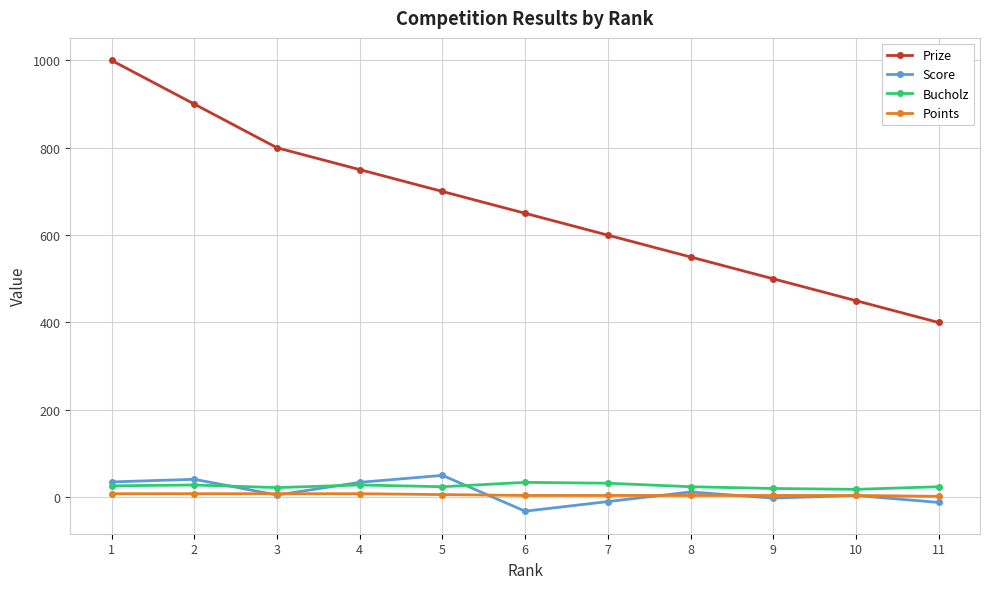

What is the difference between the Prize values at 4 and 5?

50